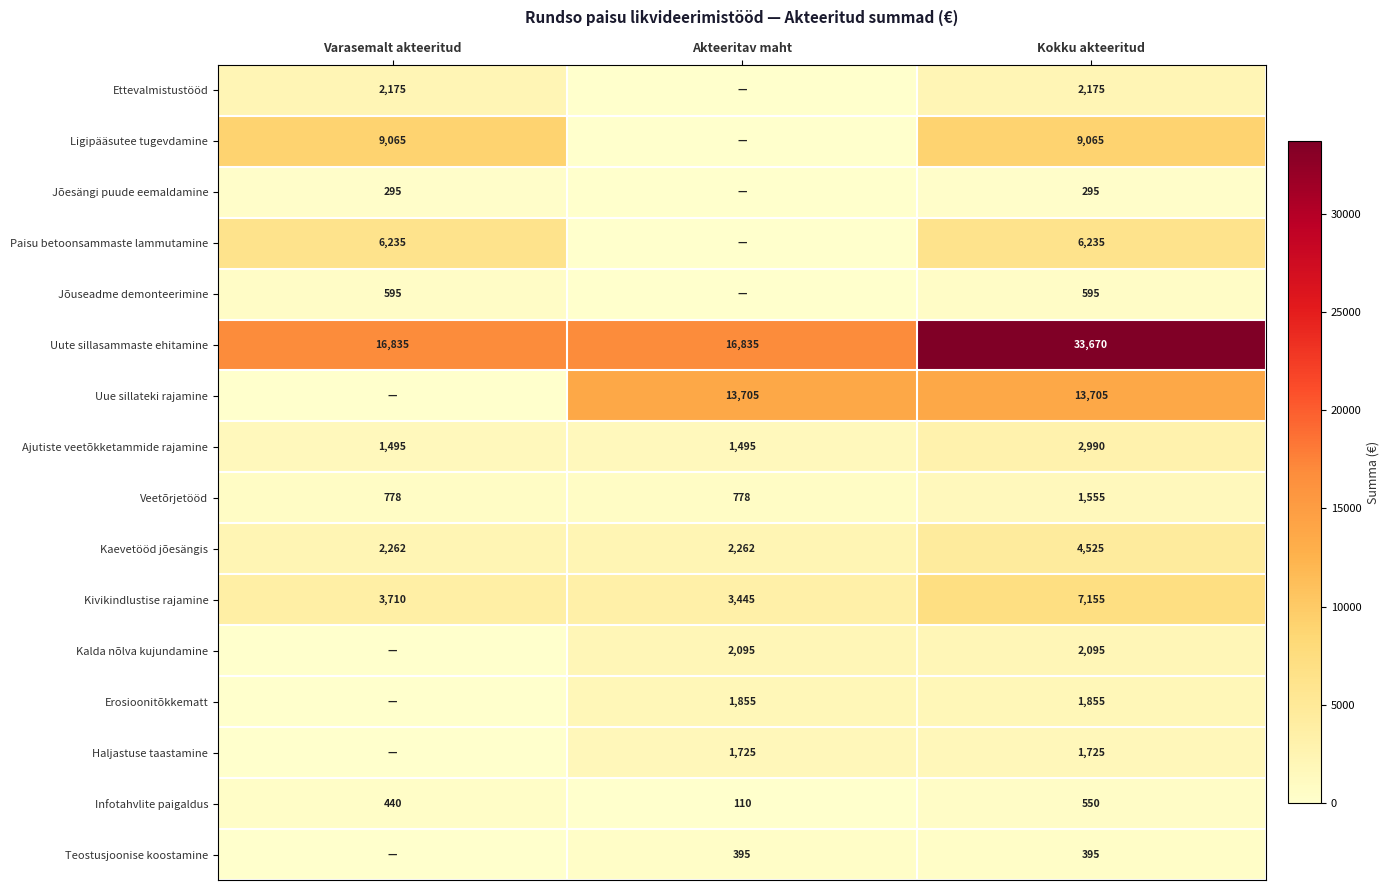

True or false: Kivikindlustise rajamine has a value of 3445 at Akteeritav maht.

True